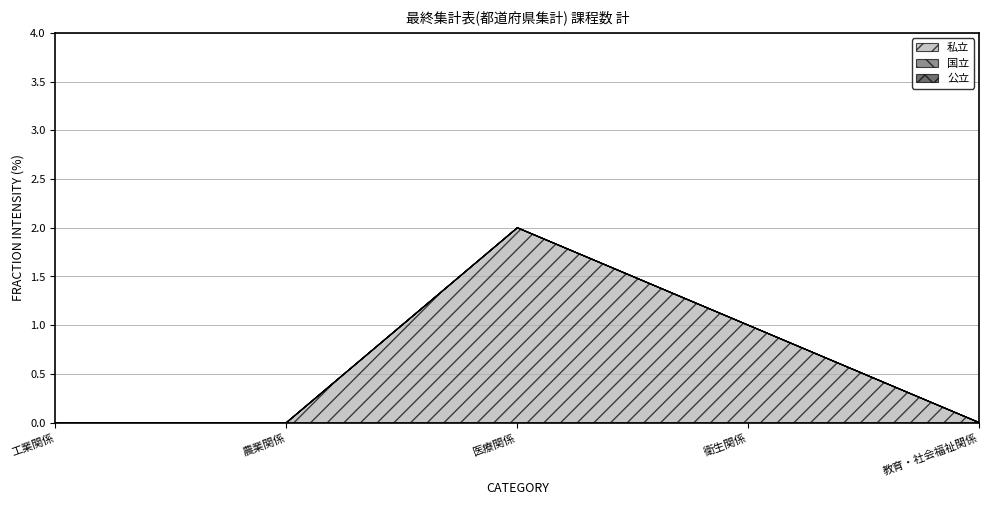

Does the chart have visible grid lines?

Yes